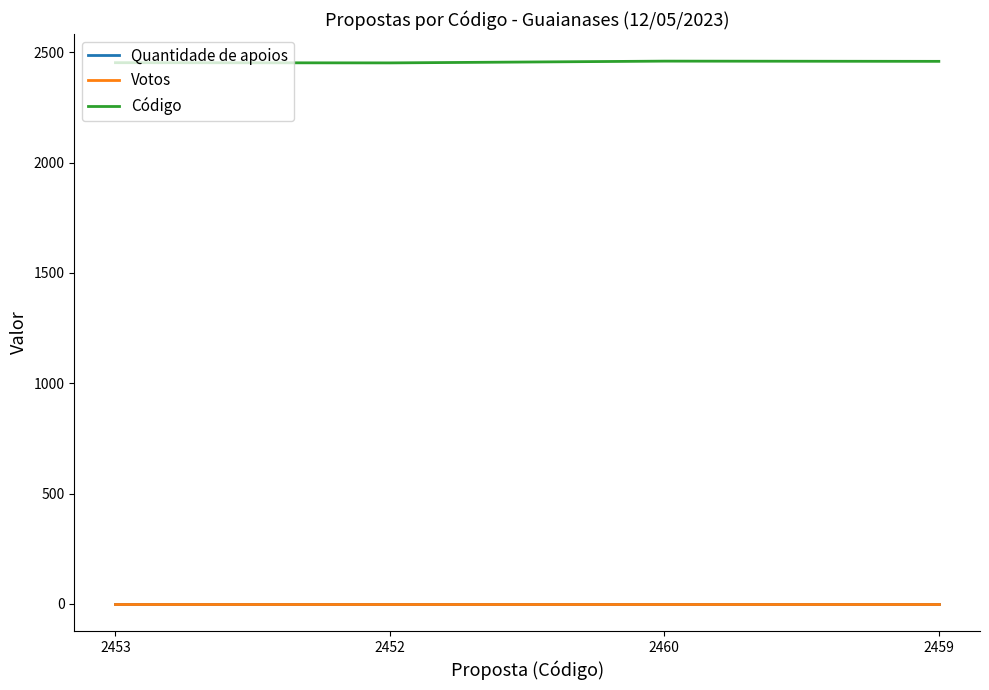

At which category is the sum across all series the highest?

2460